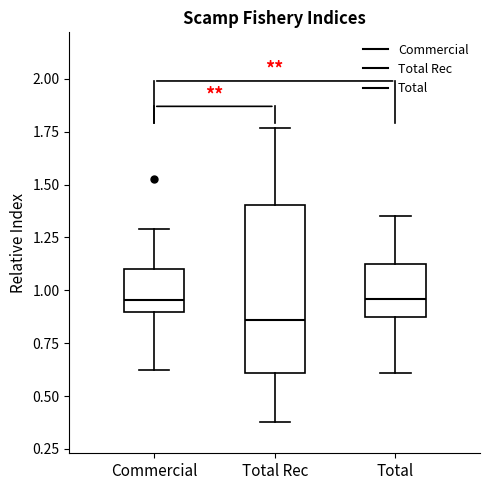

Which box is the tallest, from its lower edge to its upper edge?

Total Rec